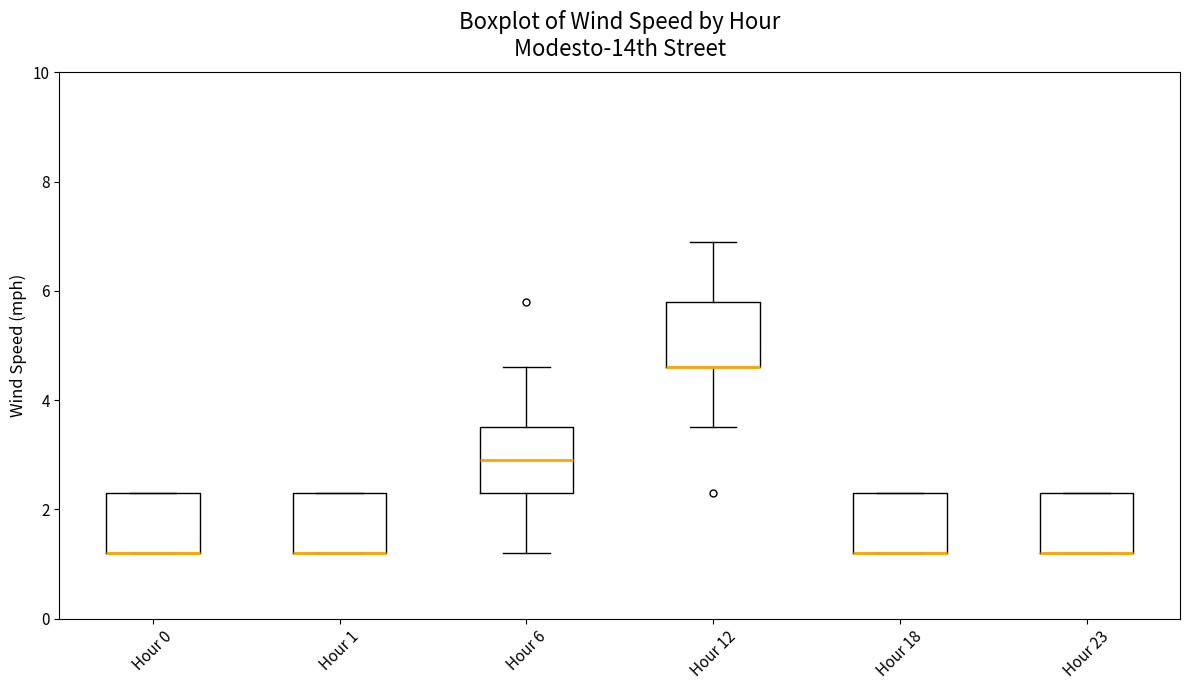

Reading left to right, read every box against the y-axis: the position of its median line, the range the box covers, and the ends of its whiskers. The values are not printed on the chart, so give them approximately, as read against the axis.

Hour 0: median 1.2 (drawn on the box's lower edge), box 1.2 to 2.4, whiskers 1.2 to 2.4
Hour 1: median 1.2 (drawn on the box's lower edge), box 1.2 to 2.4, whiskers 1.2 to 2.4
Hour 6: median 3.0, box 2.4 to 3.6, whiskers 1.2 to 4.6
Hour 12: median 4.6 (drawn on the box's lower edge), box 4.6 to 5.8, whiskers 3.6 to 7.0
Hour 18: median 1.2 (drawn on the box's lower edge), box 1.2 to 2.4, whiskers 1.2 to 2.4
Hour 23: median 1.2 (drawn on the box's lower edge), box 1.2 to 2.4, whiskers 1.2 to 2.4